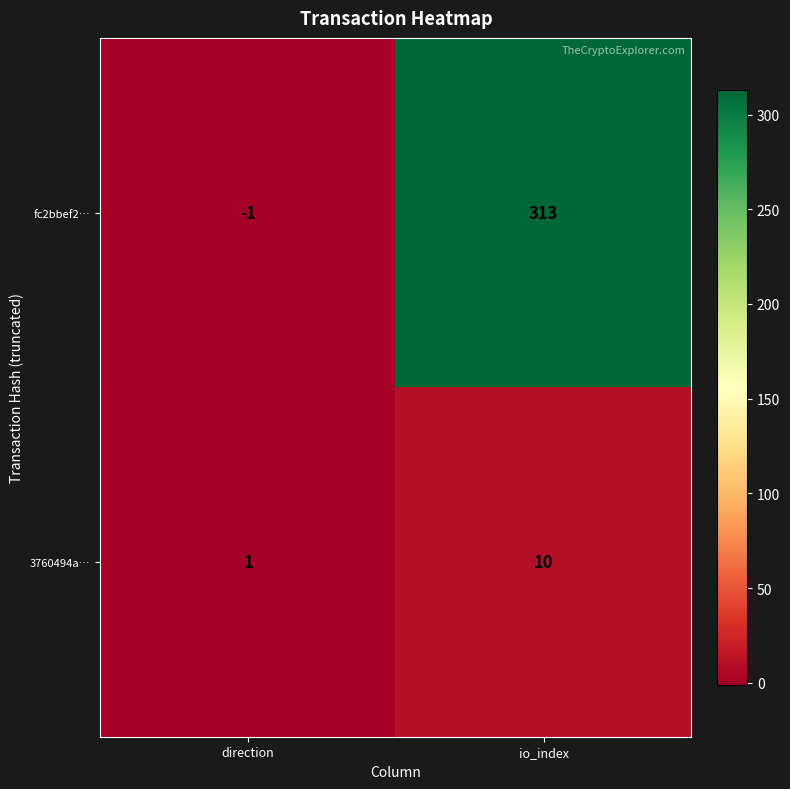

Which category has the lowest value in the fc2bbef2… series?

direction